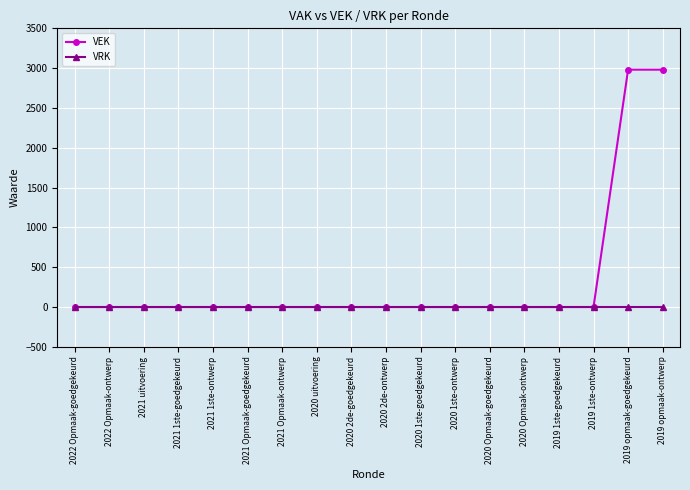

What is the maximum value shown in the chart?

2981